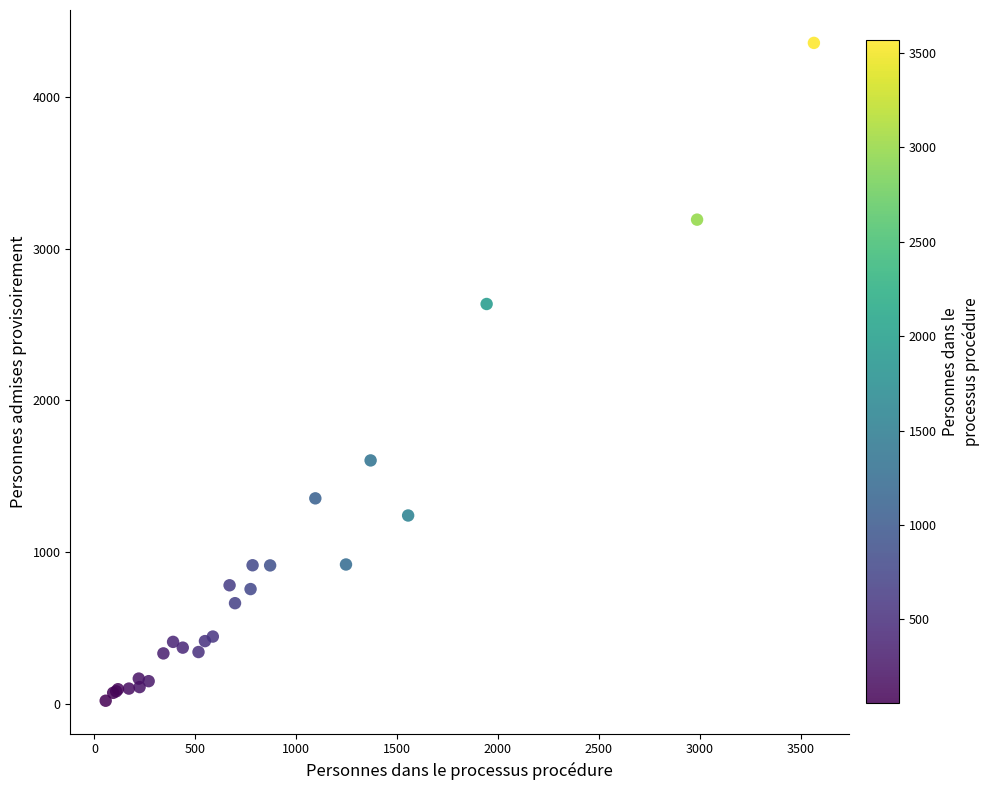

What Y value in the scatter plot is closest to 2189?

2636